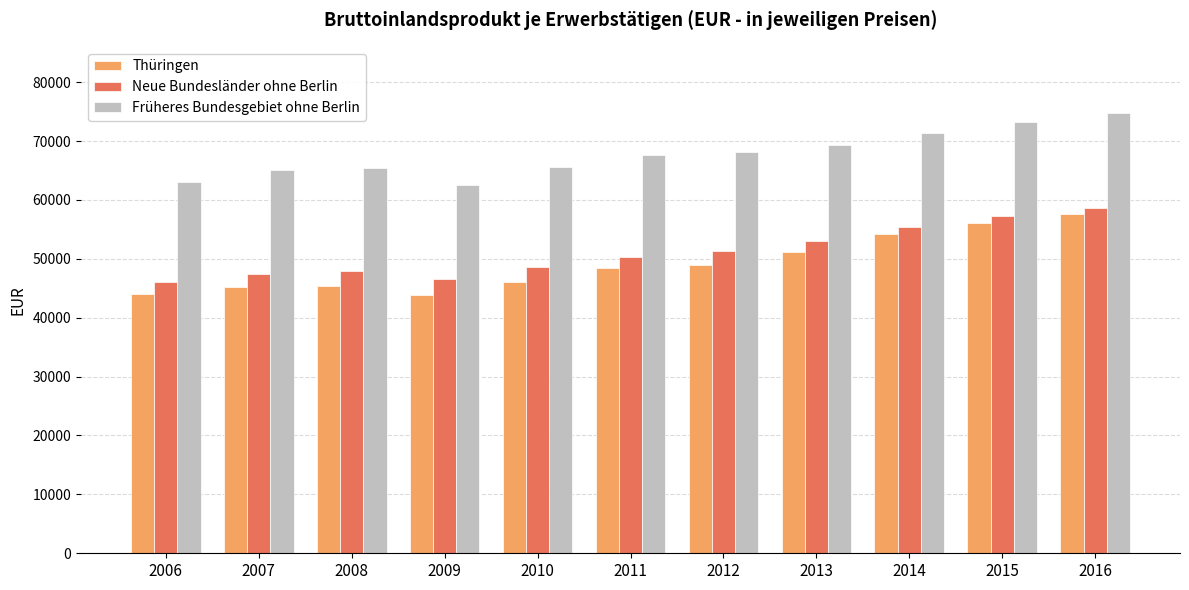

What are all the series names shown in the legend?

Thüringen, Neue Bundesländer ohne Berlin, Früheres Bundesgebiet ohne Berlin